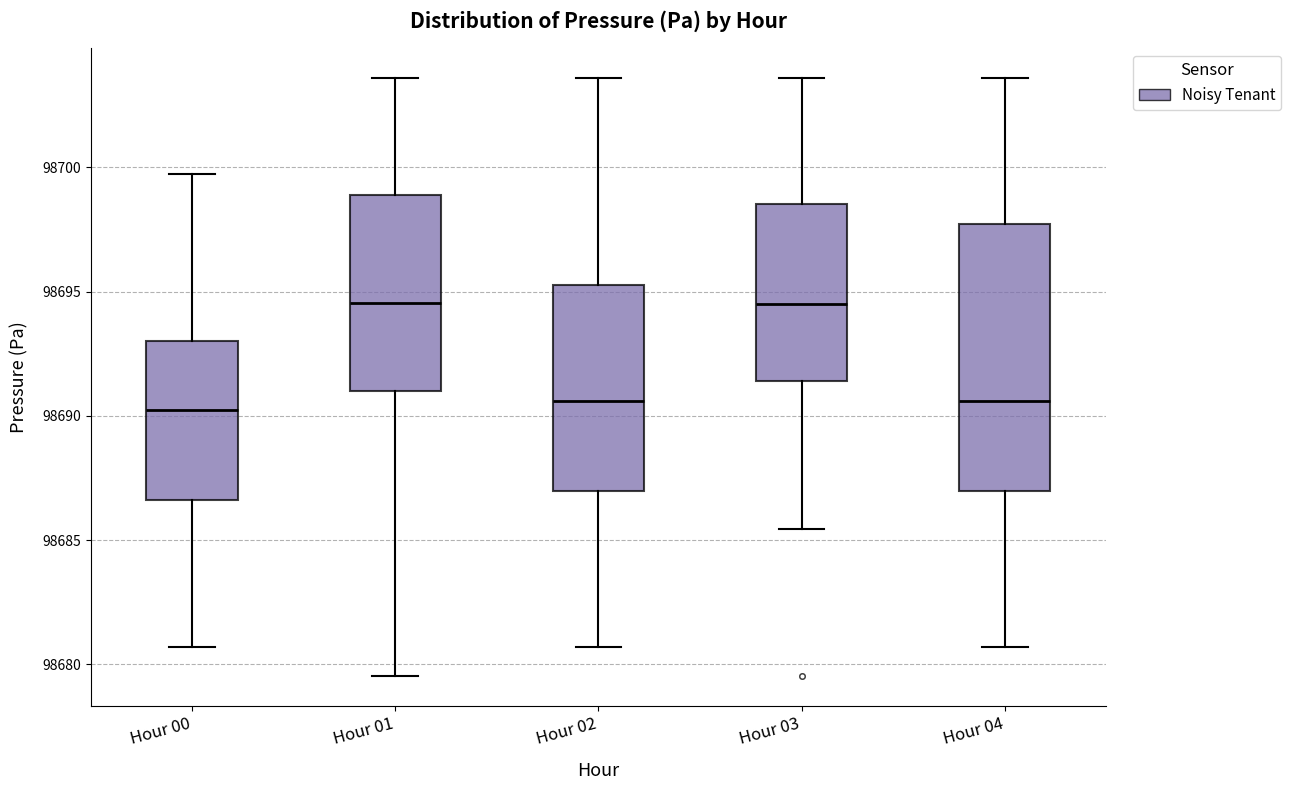

Comparing the boxes themselves (not the whiskers), which one is the tallest?

Hour 04